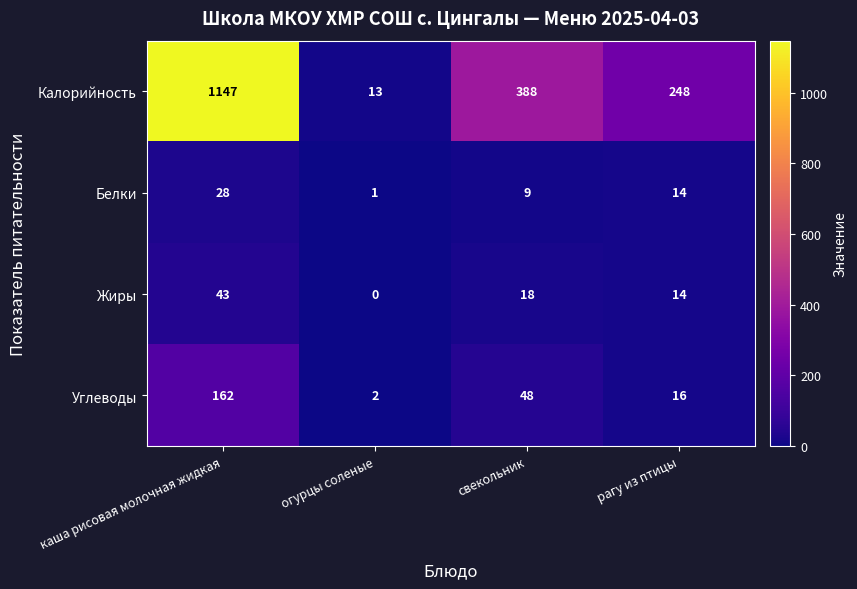

Which category has the highest value across all series?

каша рисовая молочная жидкая